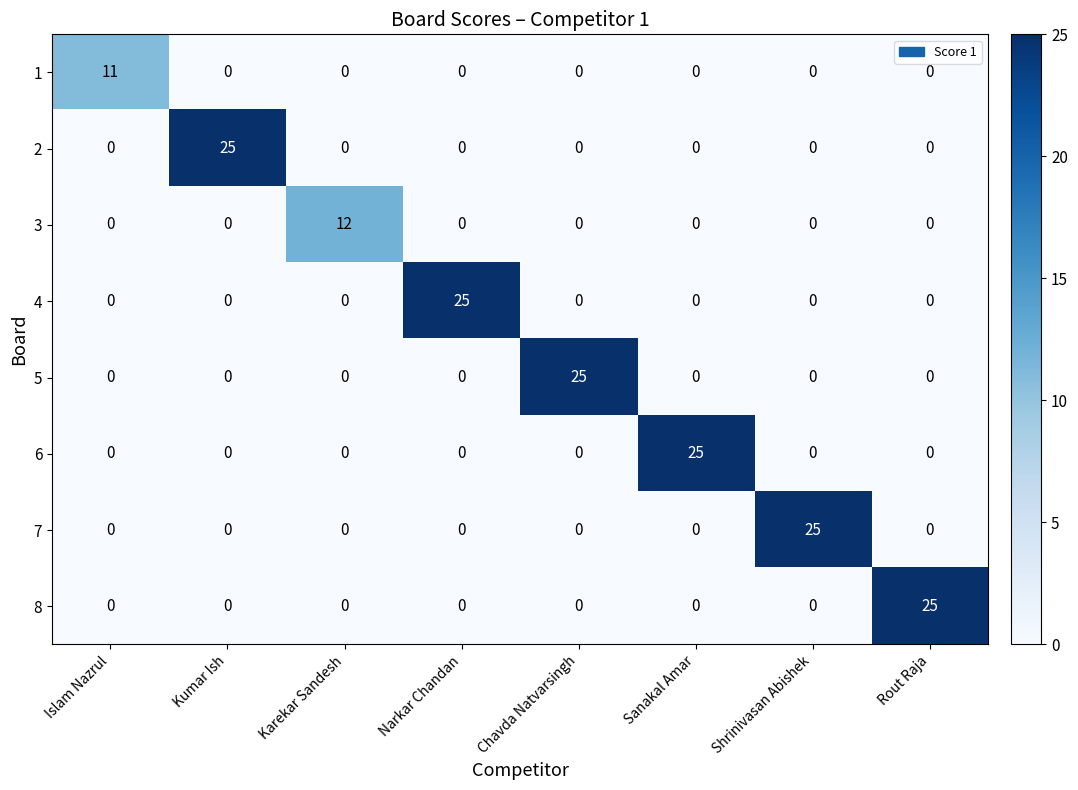

What is the total value across all series at Sanakal Amar?

25